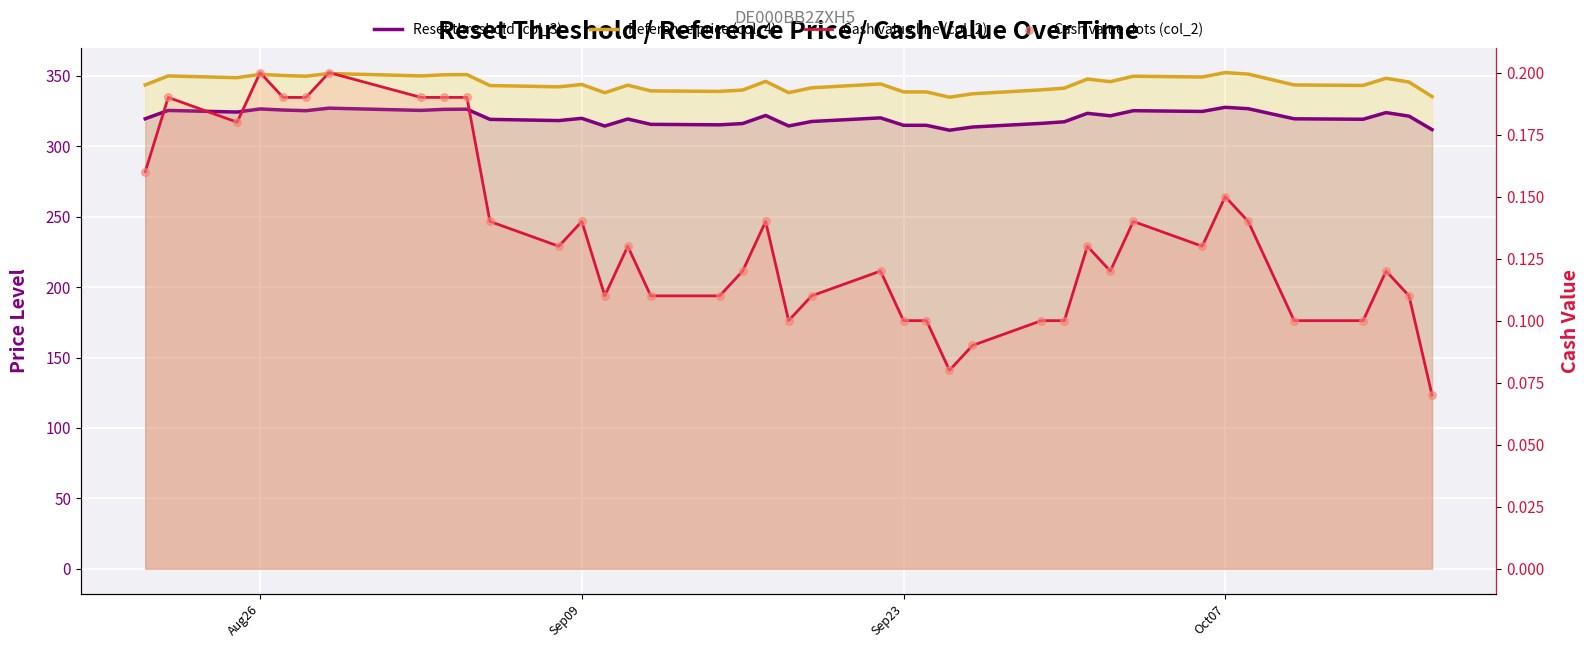

Is the value of Cash value (col_2) at 37 greater than the value of Reference price (col_4) at 27?

No